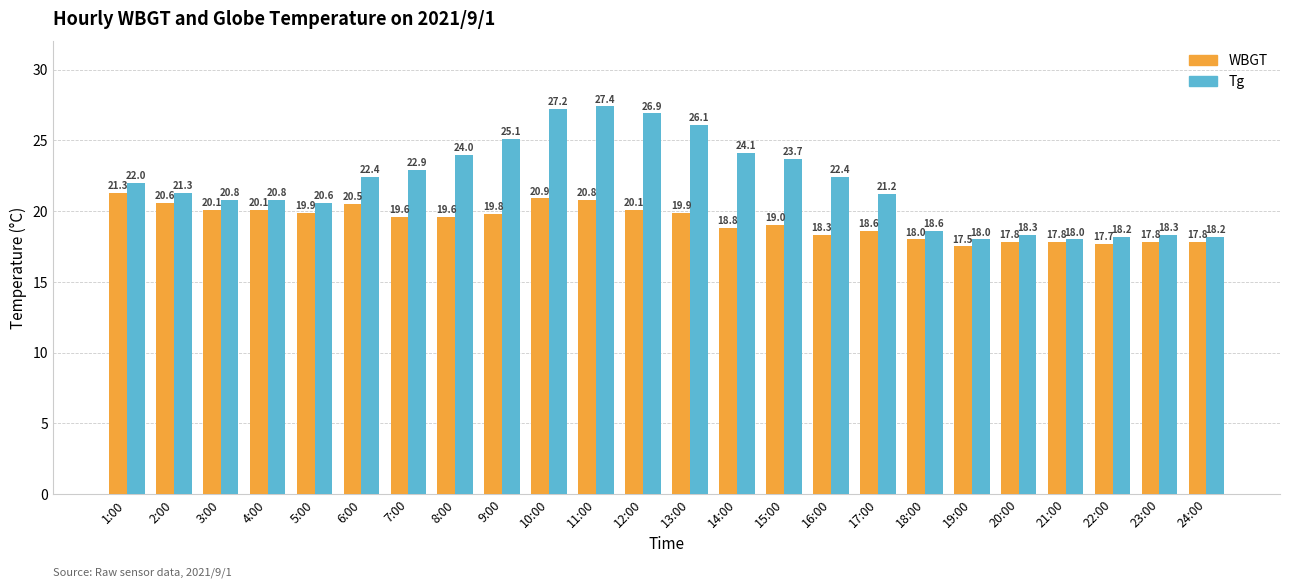

Reading left to right, transcribe all the data shown in this chart.

WBGT: 21.3	20.6	20.1	20.1	19.9	20.5	19.6	19.6	19.8	20.9	20.8	20.1	19.9	18.8	19.0	18.3	18.6	18.0	17.5	17.8	17.8	17.7	17.8	17.8
Tg: 22.0	21.3	20.8	20.8	20.6	22.4	22.9	24.0	25.1	27.2	27.4	26.9	26.1	24.1	23.7	22.4	21.2	18.6	18.0	18.3	18.0	18.2	18.3	18.2